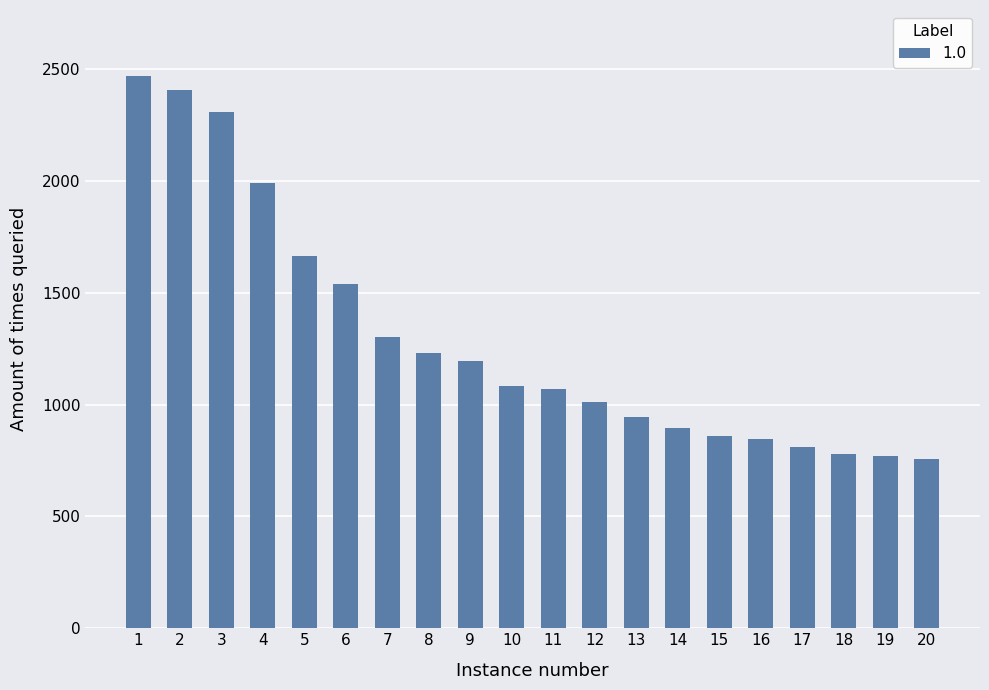

What is the minimum value shown in the chart?

756